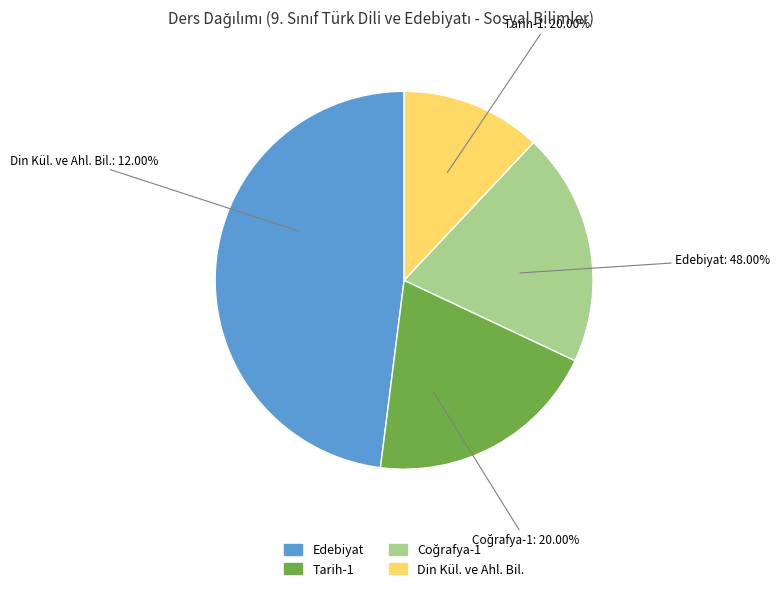

Does any single category account for the majority?

No